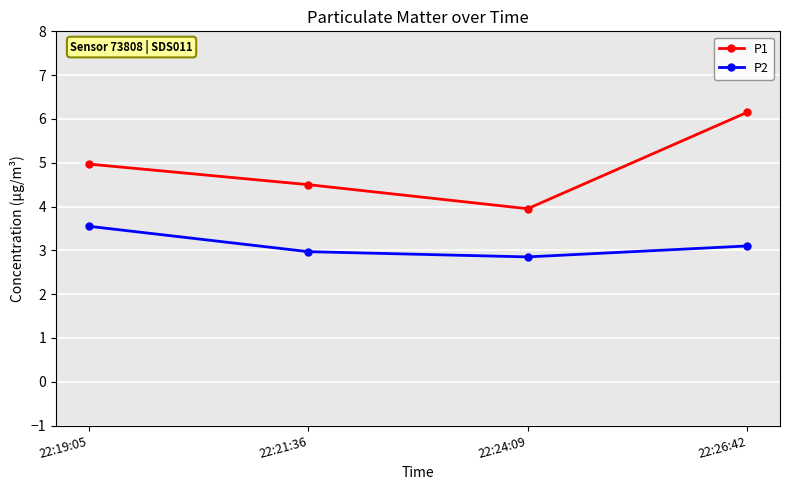

List the labels in order of P2 value, smallest first.

22:24:09, 22:21:36, 22:26:42, 22:19:05